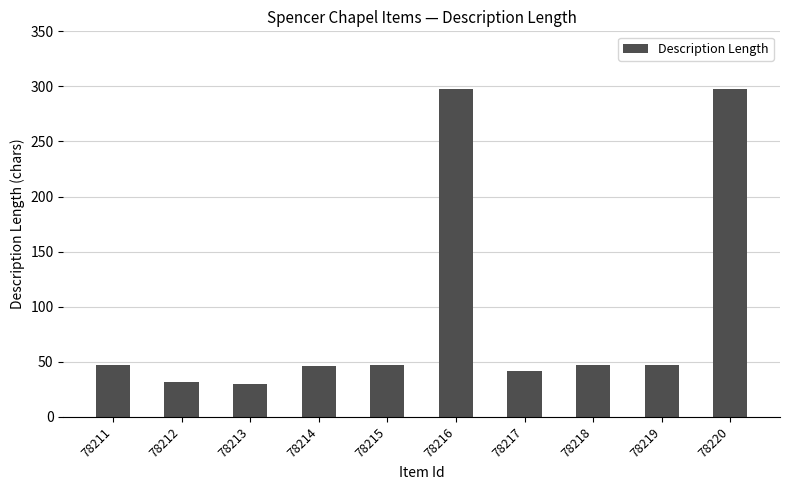

What is the sum of the values at 78216 and 78212?

330